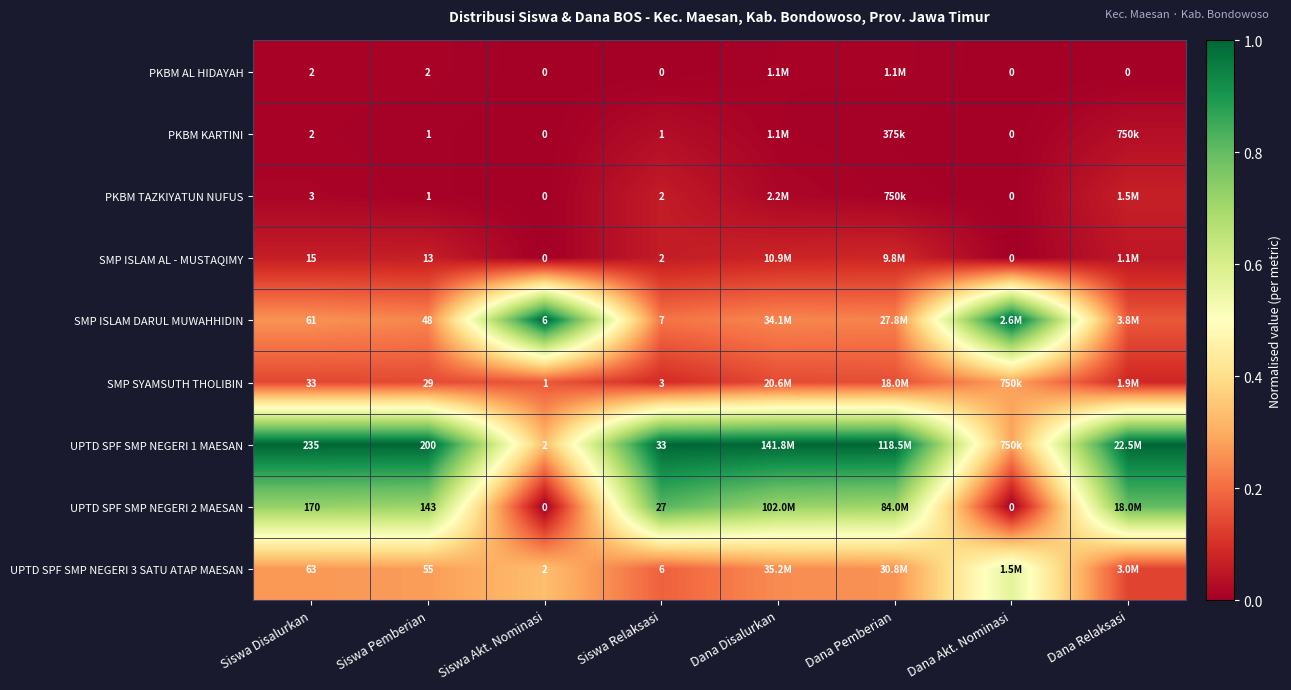

Is the value of SMP ISLAM DARUL MUWAHHIDIN at Siswa Pemberian greater than the value of SMP ISLAM AL - MUSTAQIMY at Dana Akt. Nominasi?

Yes